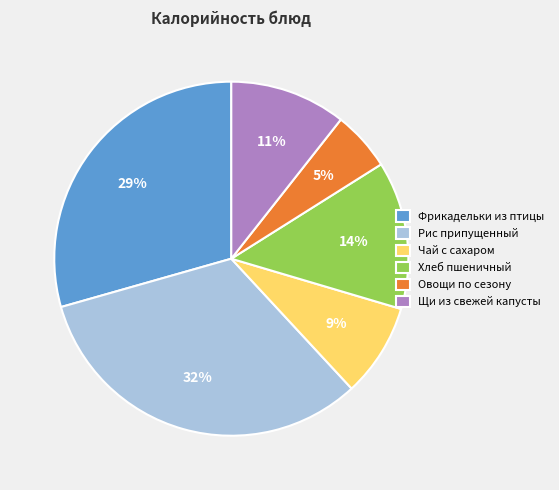

Count the number of slices in the pie.

6